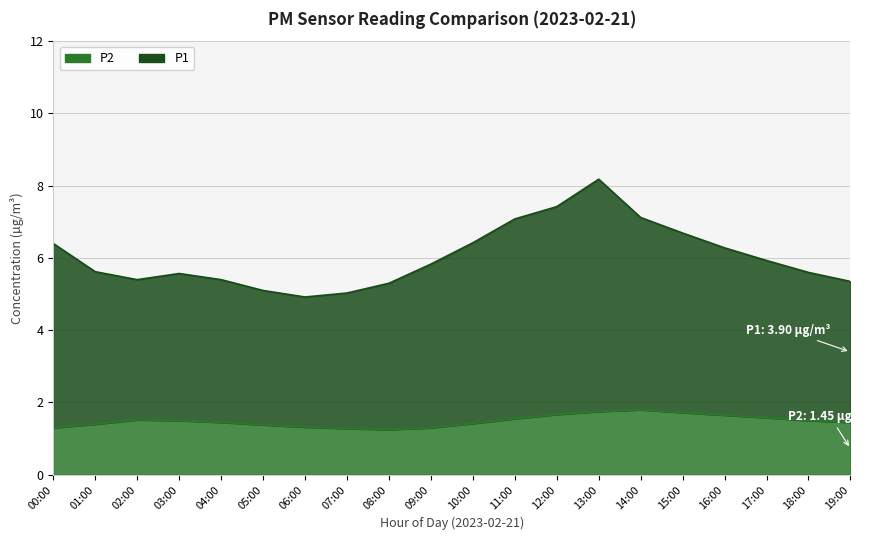

What is the minimum value for P1?

4.9